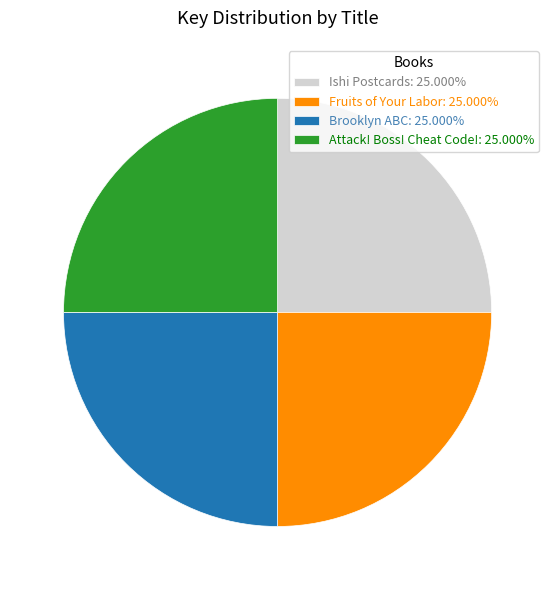

Approximately how many times larger is the value at Attack! Boss! Cheat Code!: 25.000% compared to Ishi Postcards: 25.000%?

1.0